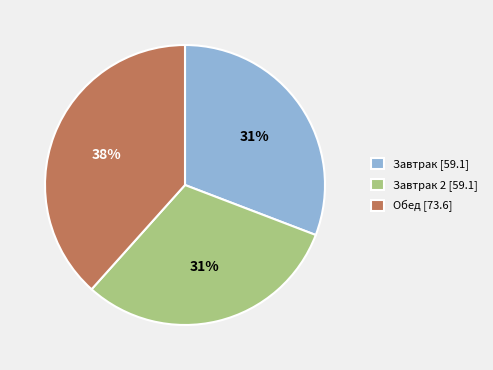

To the nearest percent, what is the average slice percentage?

33%